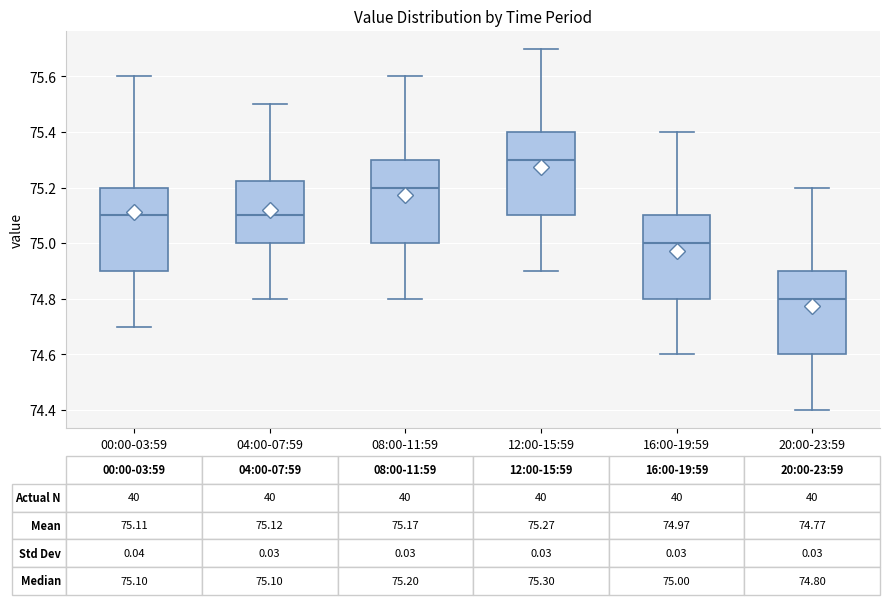

Which box's median line is the highest?

12:00-15:59